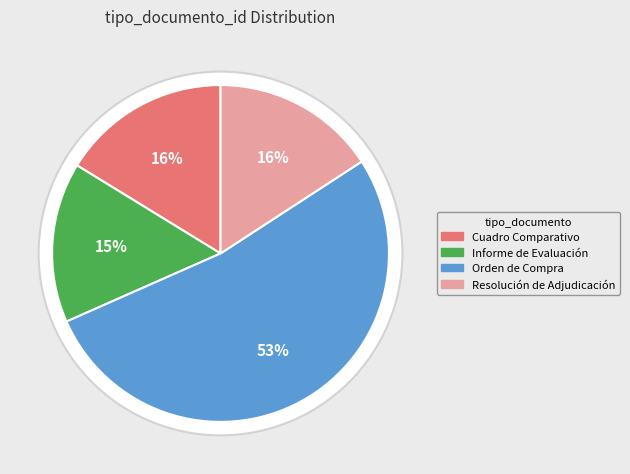

What is the total percentage of Orden de Compra o Contrato and Cuadro Comparativo de Ofertas?

68.8%